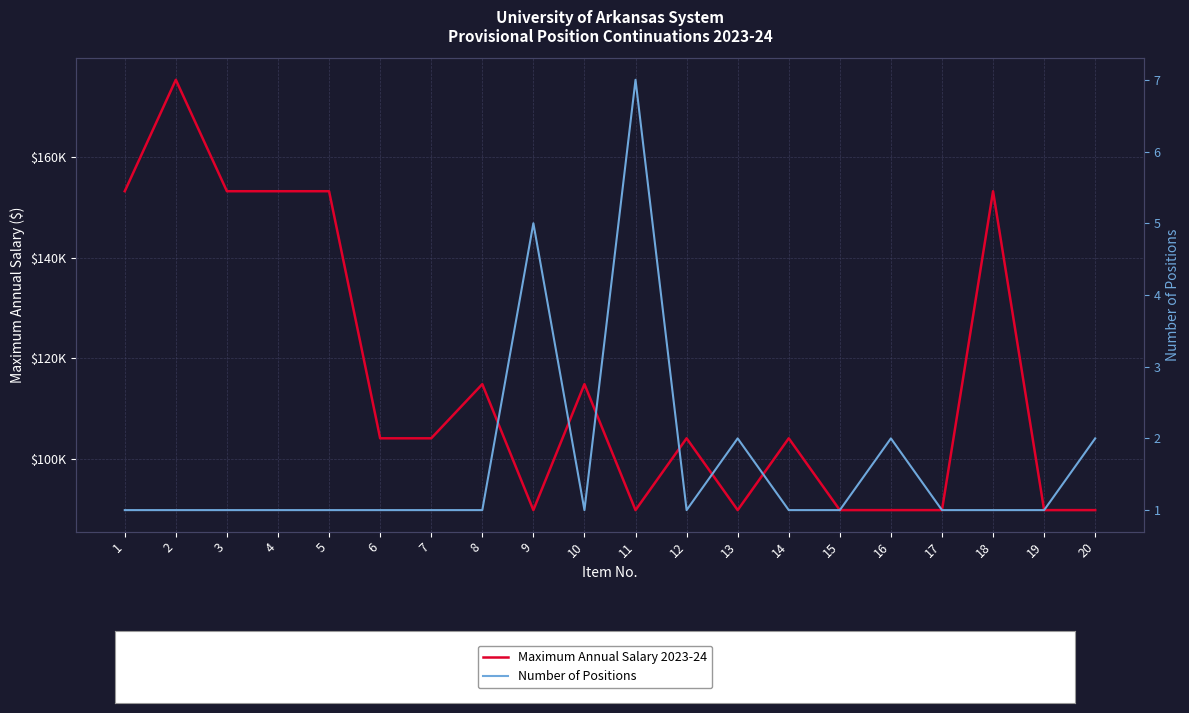

What is the maximum value shown in the chart?

175443.9